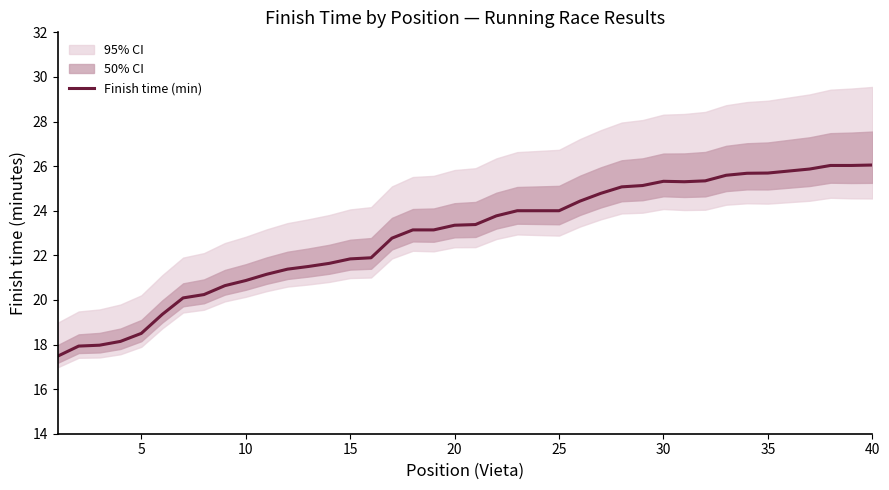

What is the difference between the maximum and minimum values?

8.6